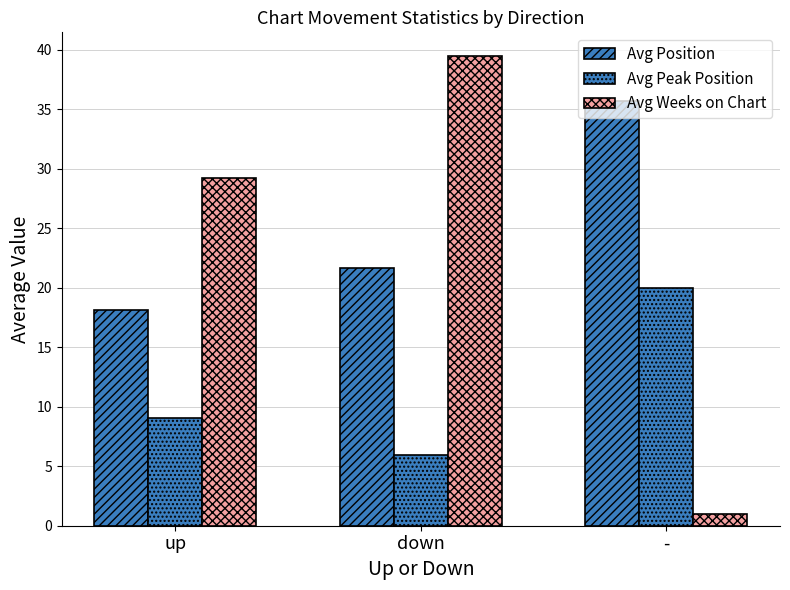

Is the value of Avg Position at down greater than the value of Avg Weeks on Chart at down?

No